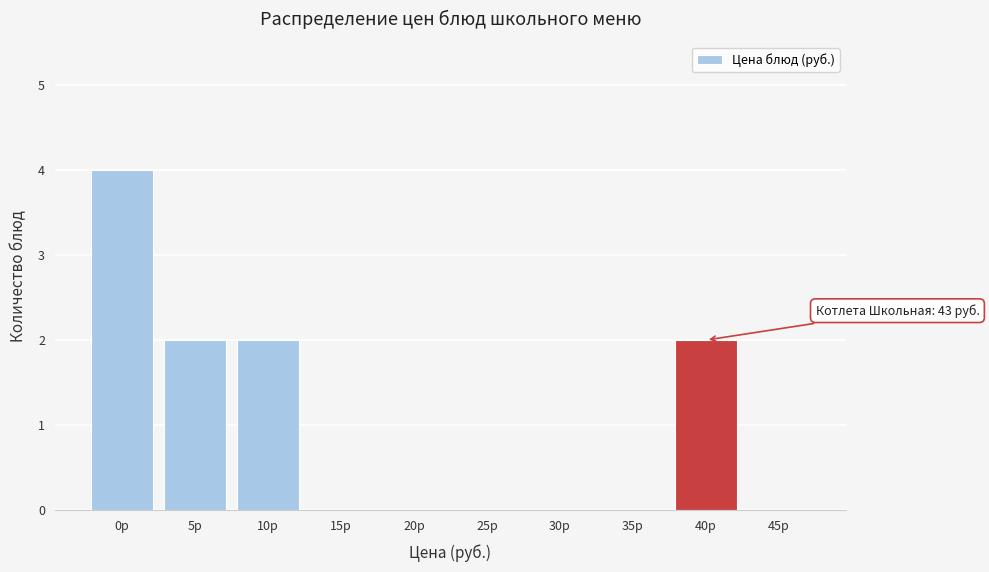

Reading left to right, list all the values displayed in this chart.

0р=4	5р=2	10р=2	15р=0	20р=0	25р=0	30р=0	35р=0	40р=2	45р=0